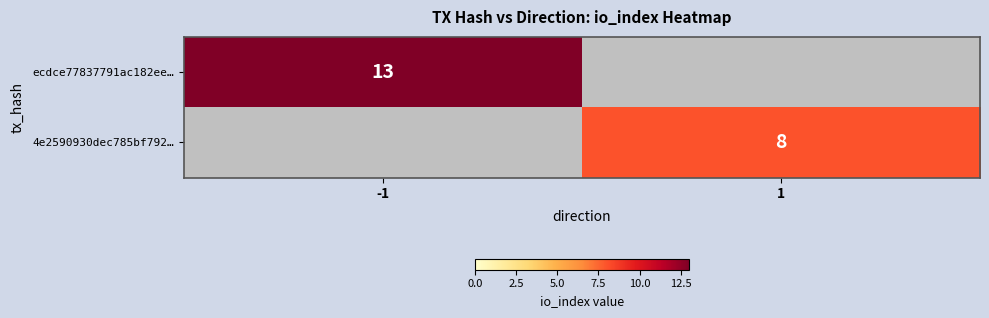

Is it true that 4e2590930dec785bf792… equals 3 at 1?

False